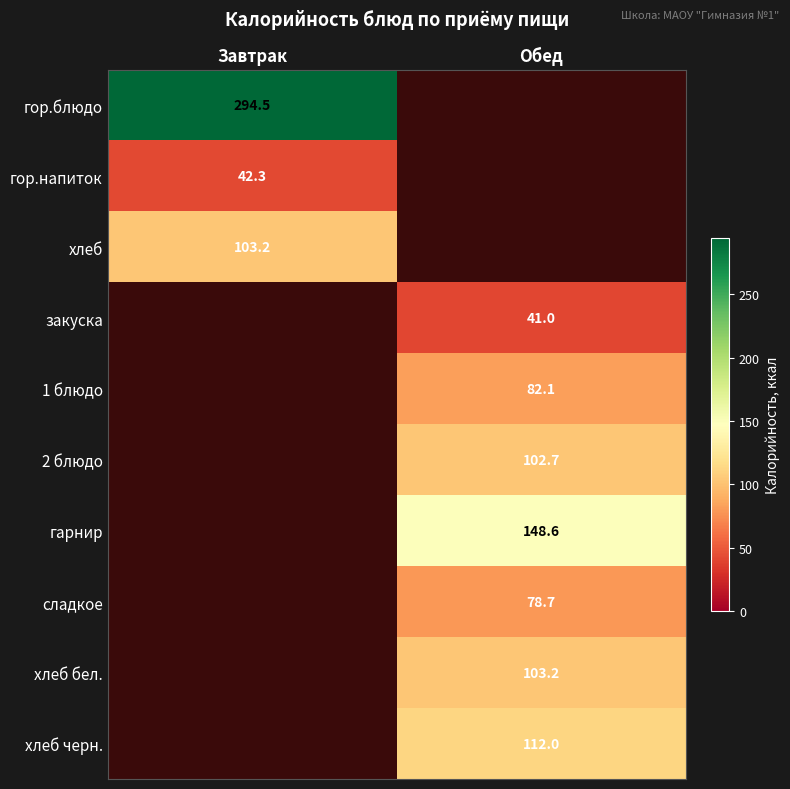

The value of гор.напиток at Завтрак is 67.6. True or false?

False